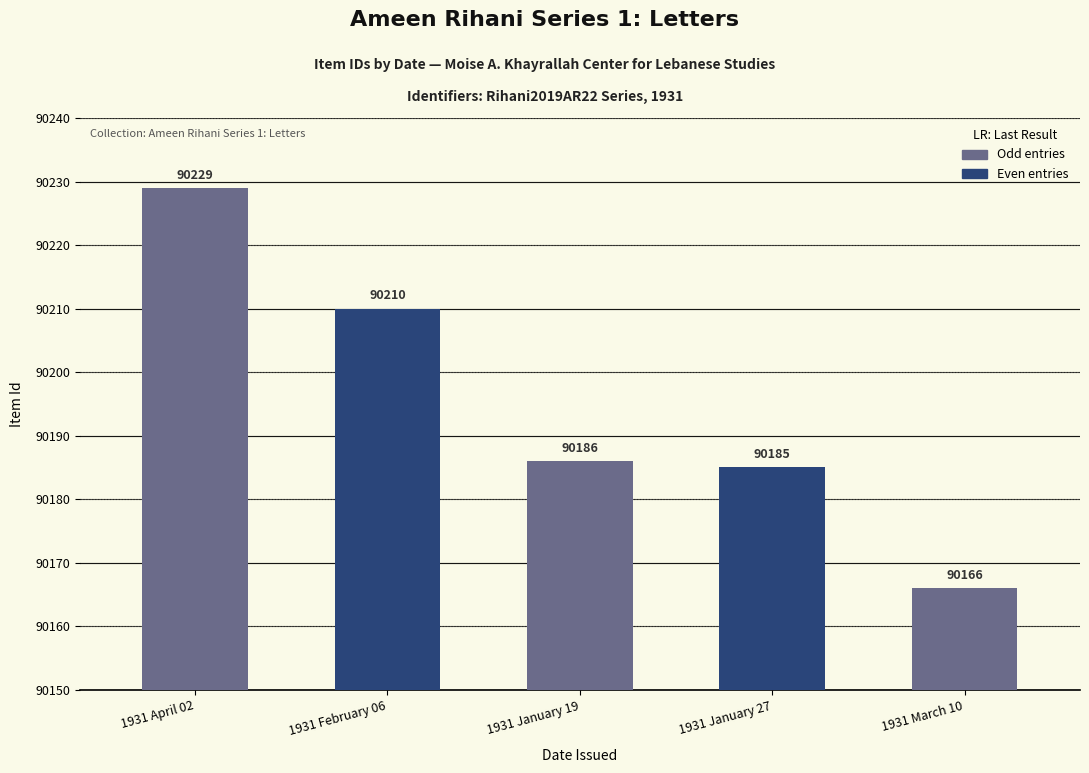

What is the average value?

90195